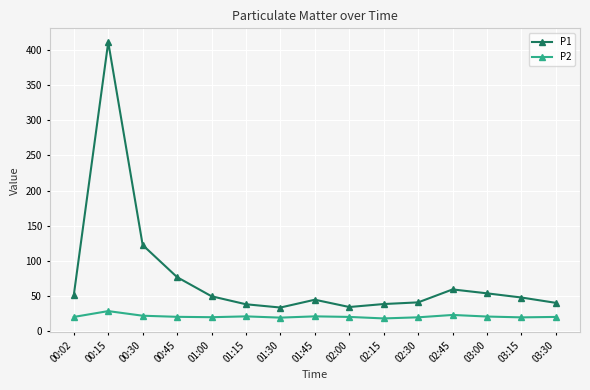

At which category does P1 reach its first local peak?

00:15